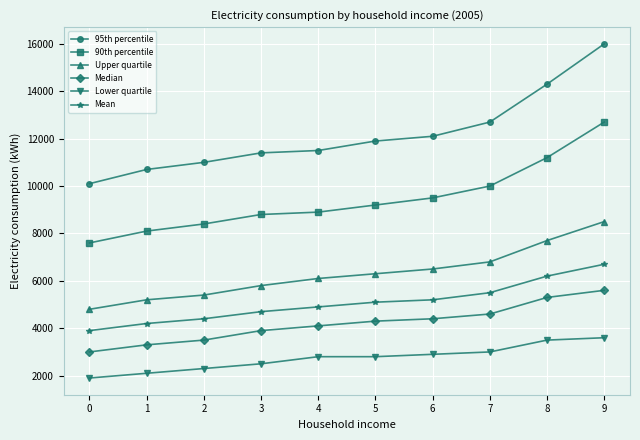

How many lines are shown in the chart?

6